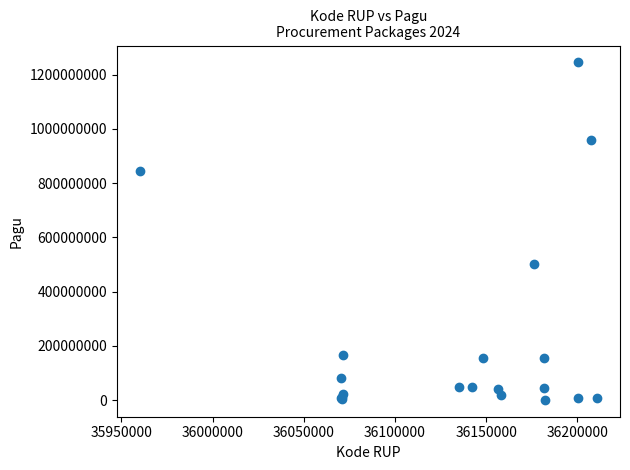

What Y value in the scatter plot is closest to 622840000?

499932000